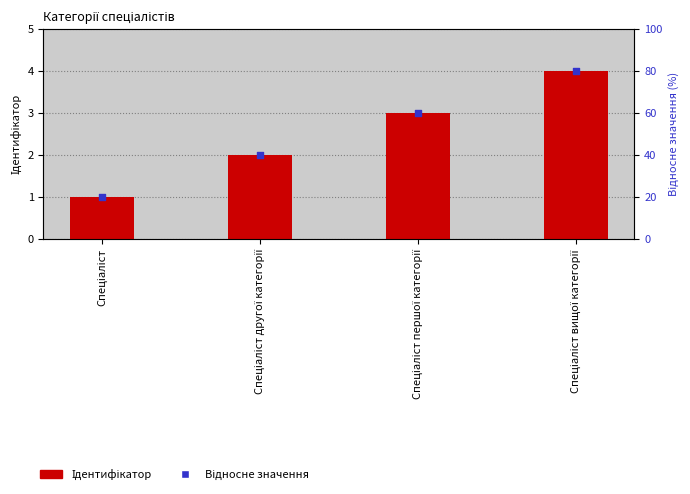

Is the value of Ідентифікатор at Спеціаліст другої категорії greater than the value of Відносне значення at Спеціаліст вищої категорії?

No